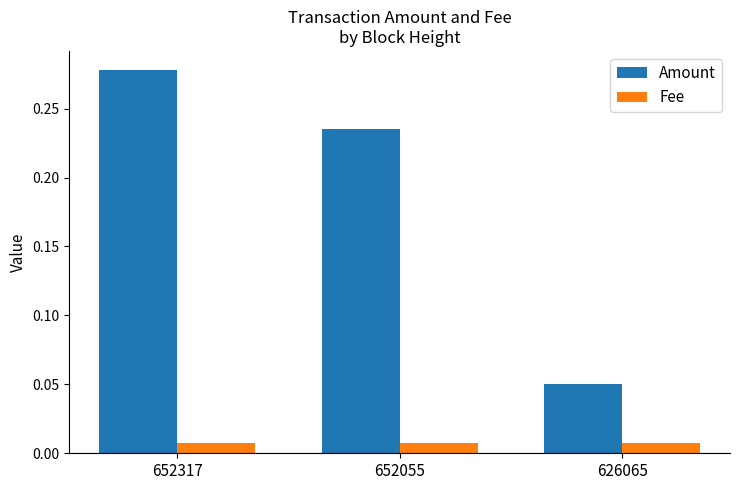

At 652055, list the series in order from largest to smallest.

Amount, Fee